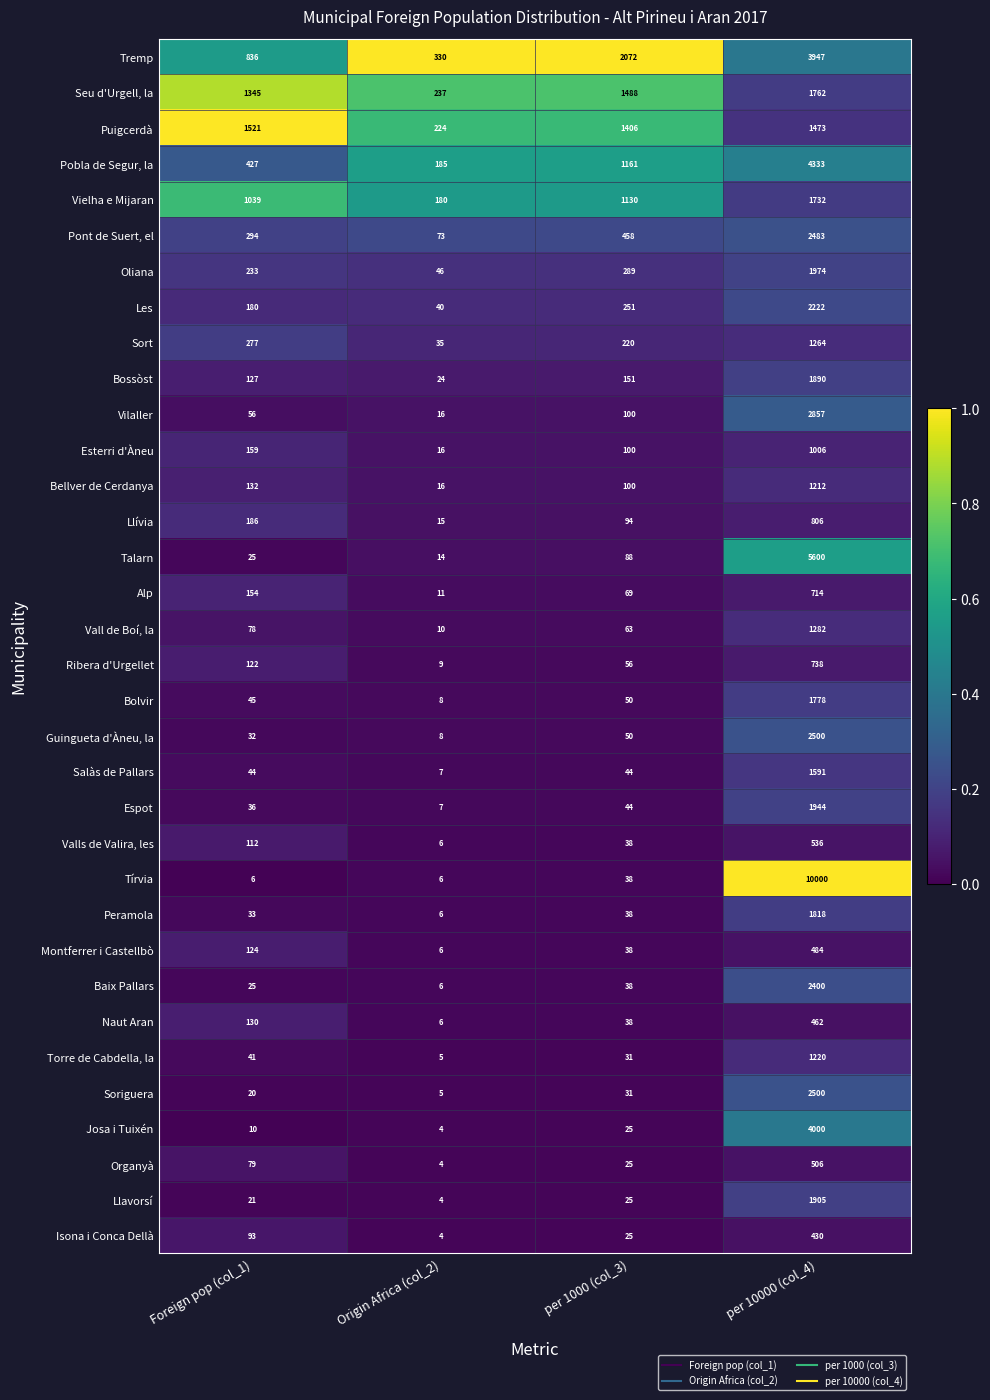

List the labels in order of Pobla de Segur, la value, smallest first.

Origin Africa (col_2), Foreign pop (col_1), per 1000 (col_3), per 10000 (col_4)